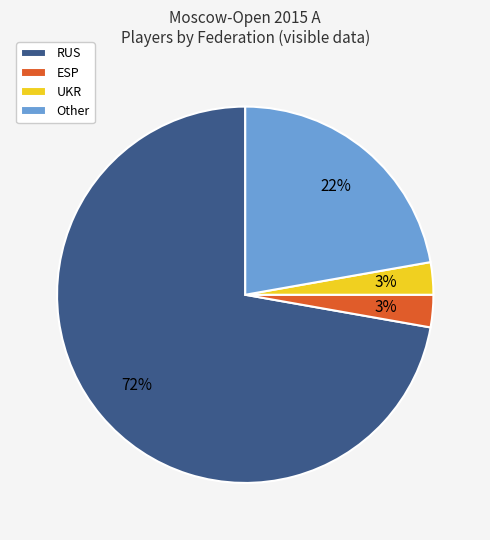

To the nearest percent, what percentage of the pie is UKR?

3%